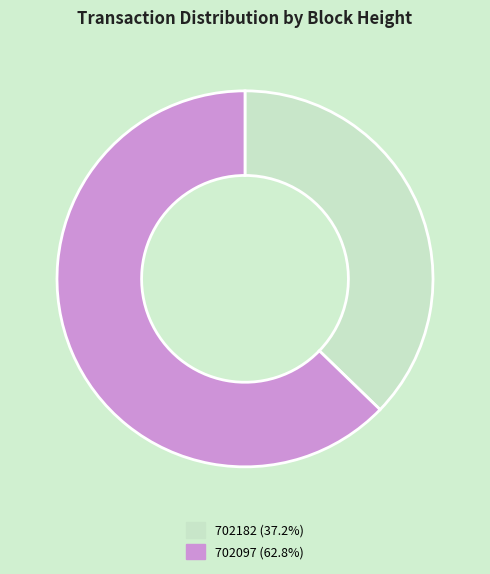

Which slice is the largest?

702097